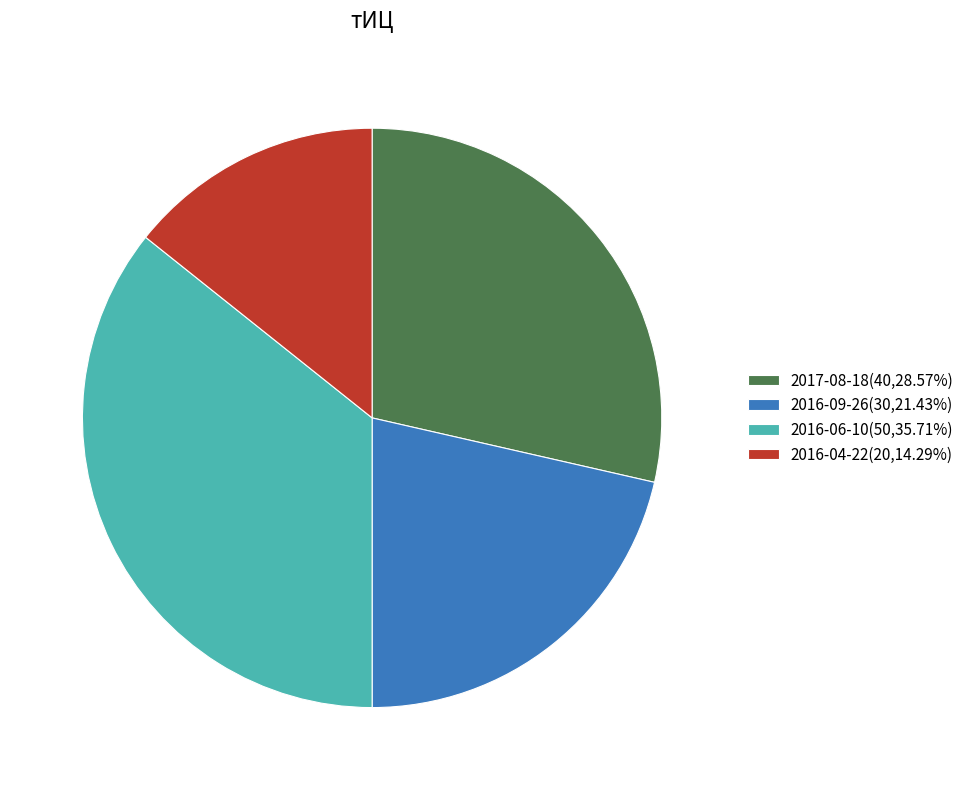

True or false: 2017-08-18 accounts for 43% of the total.

False